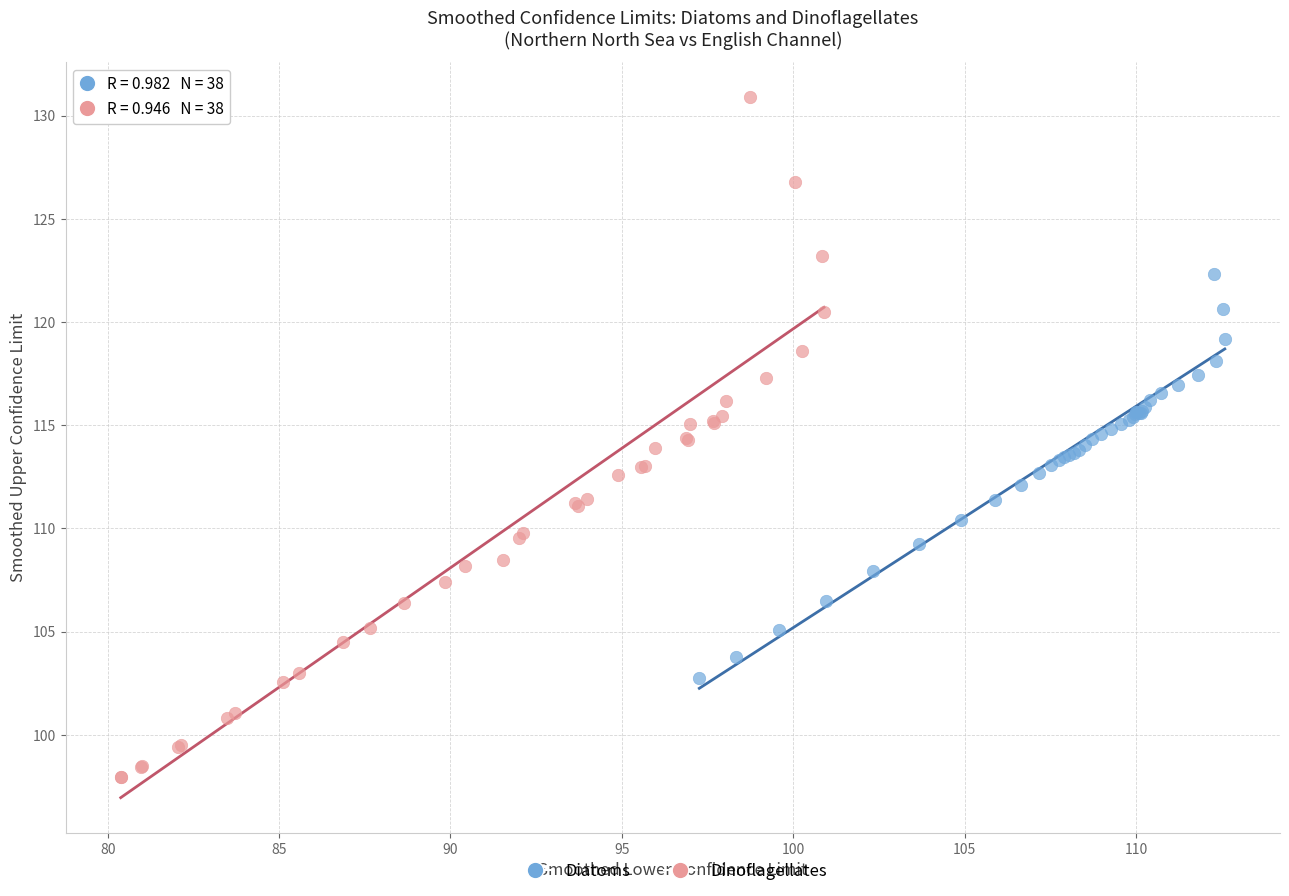

Which series contains the highest Y value?

Dinoflagellates